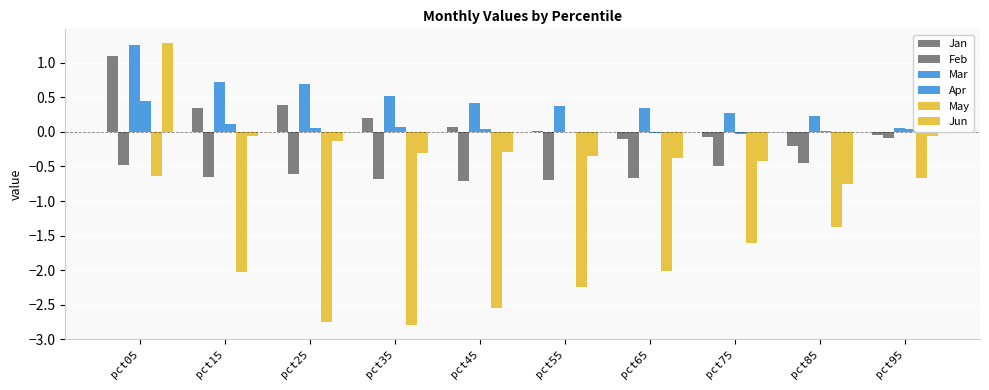

At which category is the sum across all series the highest?

pct05